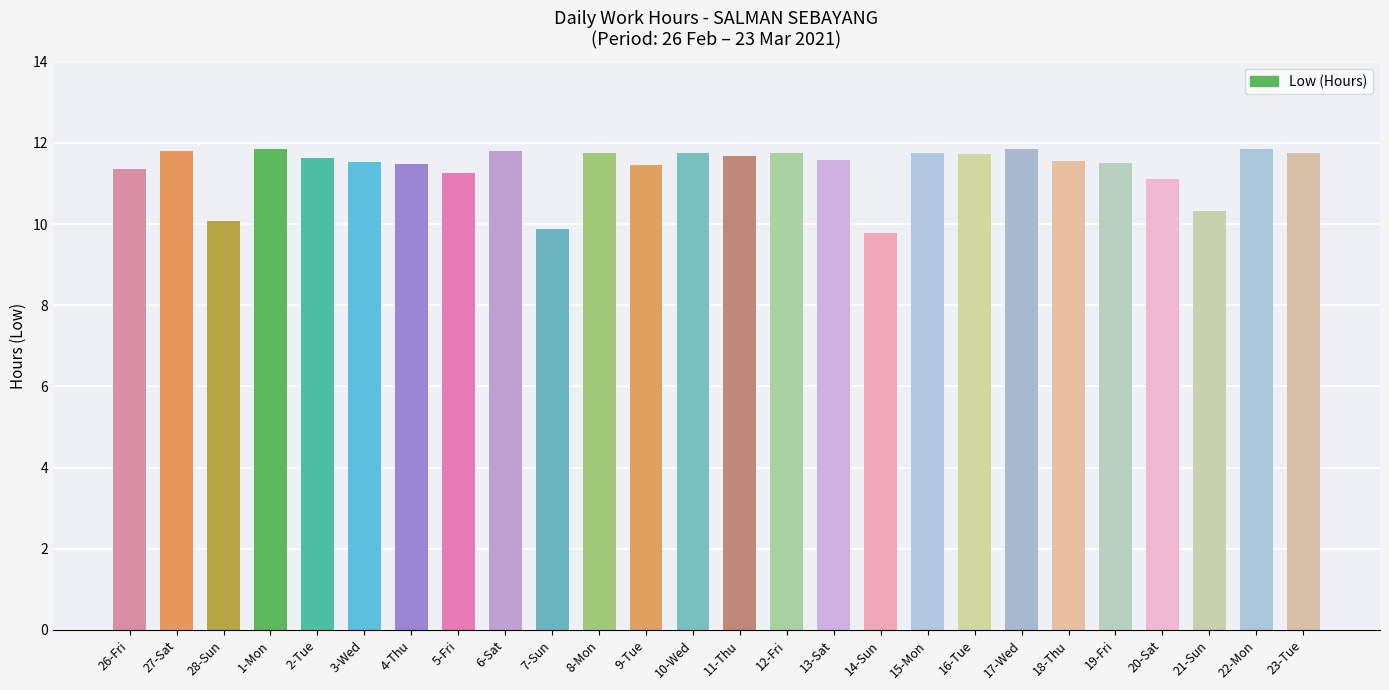

Which has a higher value, 1-Mon or 21-Sun?

1-Mon